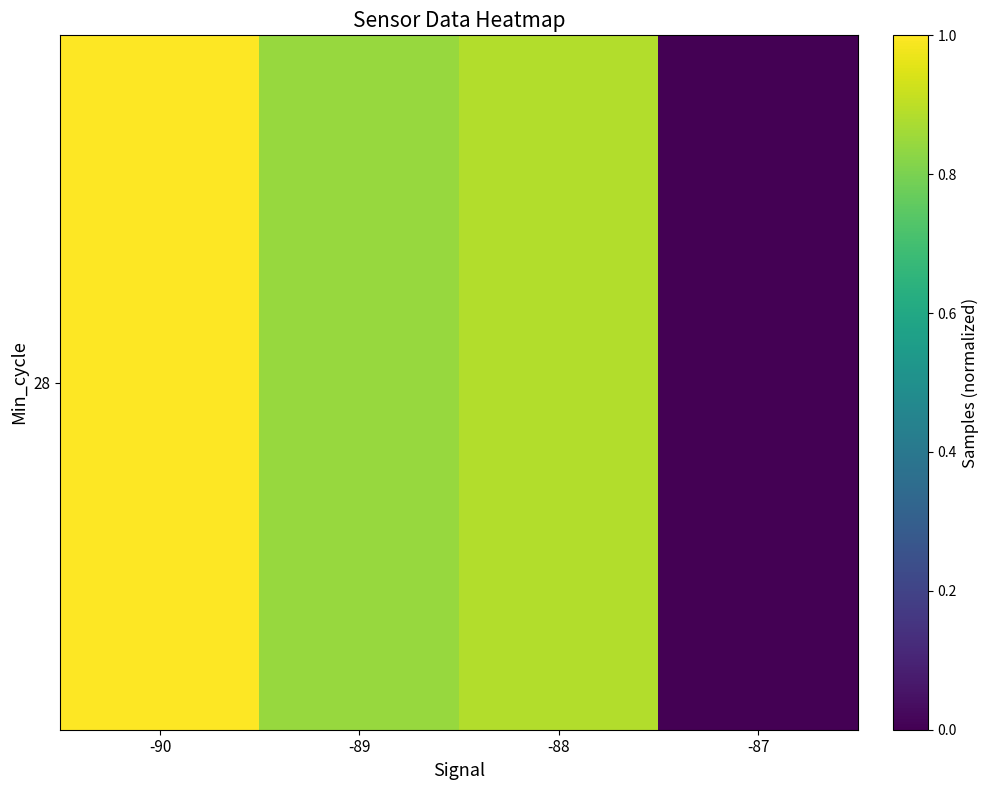

The chart shows a value of 1.8 at -90. True or false?

False